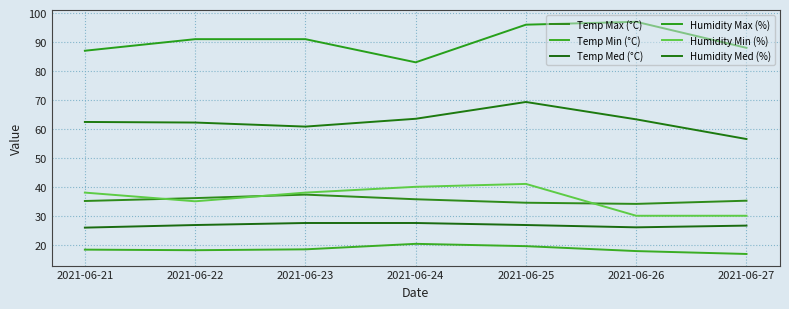

How many categories are shown in the chart?

7